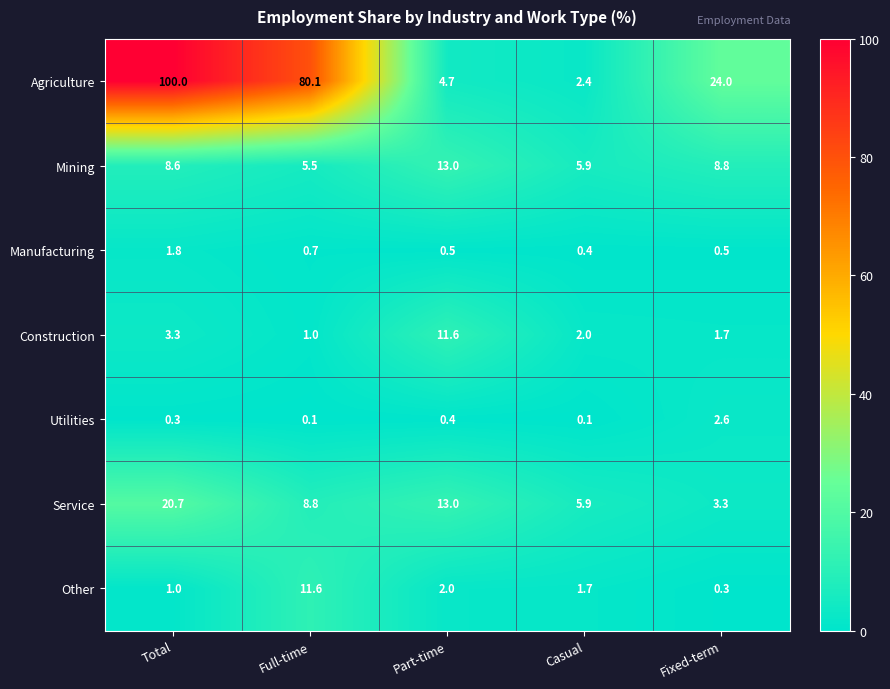

Where is Mining nearest to the value 9?

Fixed-term